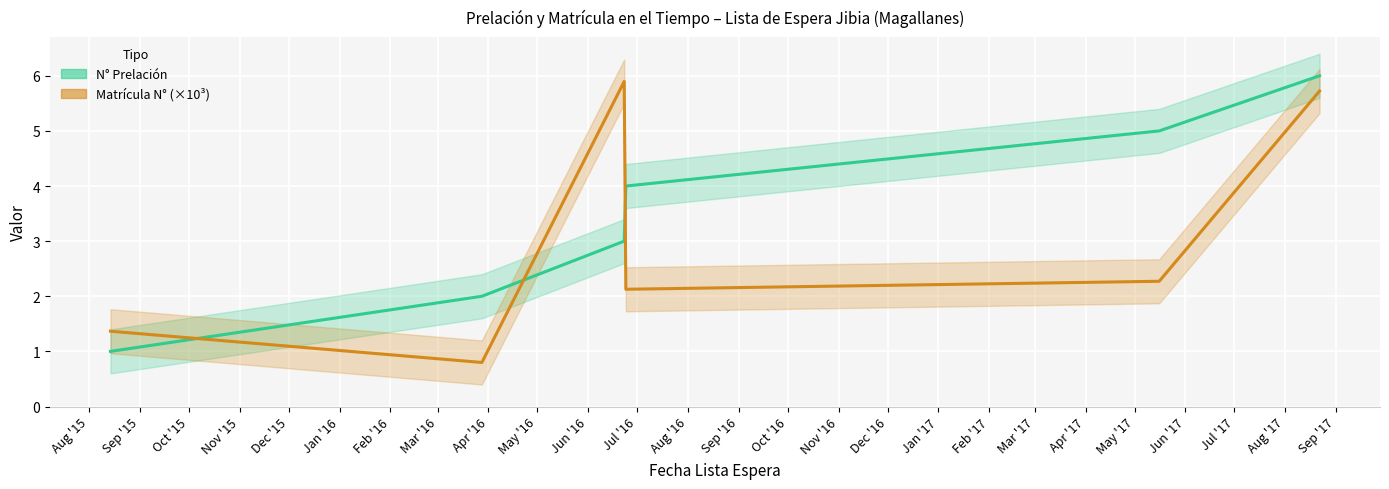

True or false: N° Prelación and Matrícula N° (×10³) intersect in this chart.

True